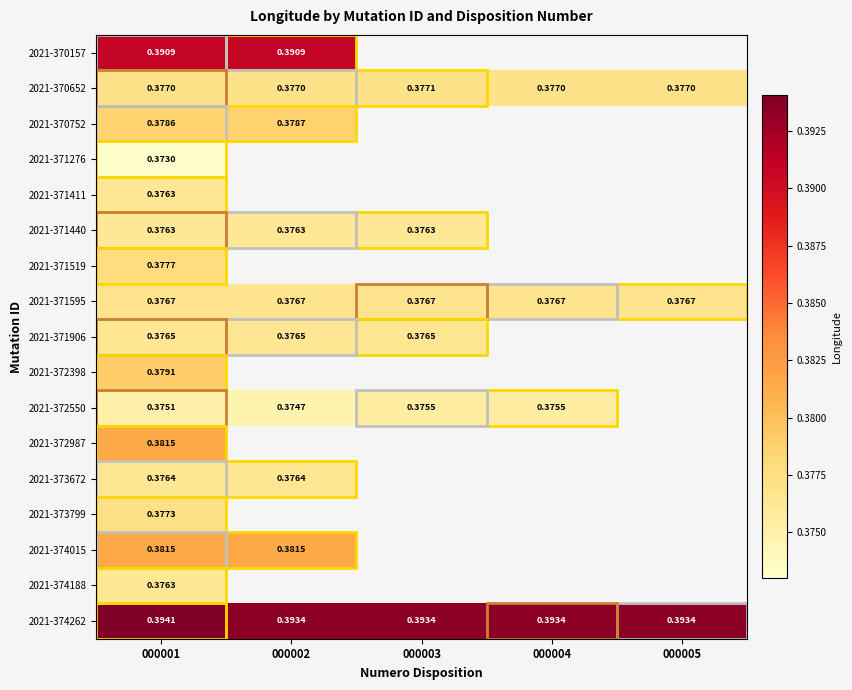

Is the value of 2021-370652 at 000003 greater than the value of 2021-371440 at 000002?

Yes